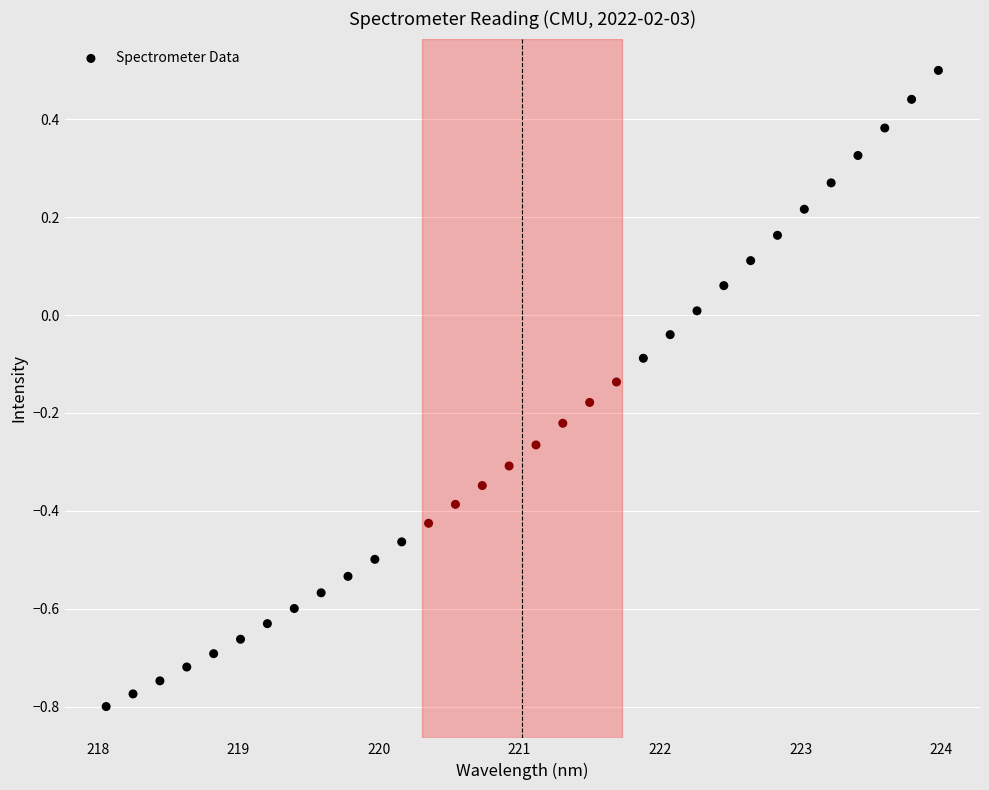

What is the range of X values (max minus min)?

5.9